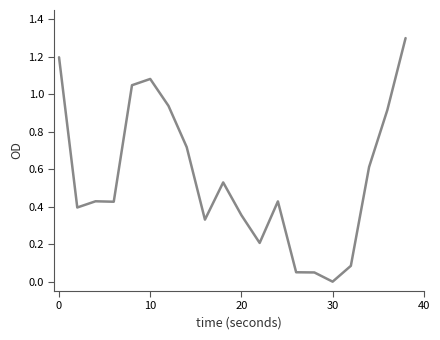

What is the difference between the maximum and minimum values?

1.3